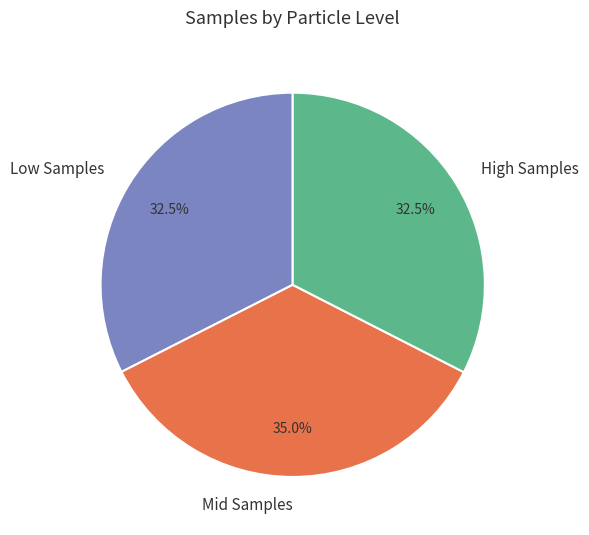

What portion of the pie excludes Mid Samples?

65.0%